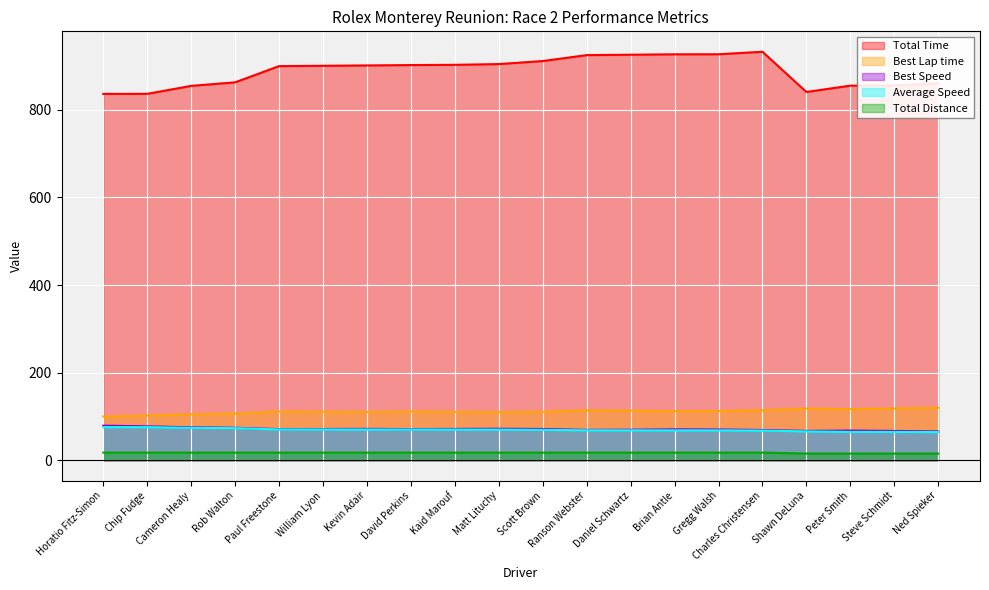

Reading left to right, extract all data points from this chart.

Total Time: 836.1	836.3	854.5	862.6	899.6	900.3	901.2	902.0	902.5	904.3	911.2	924.7	925.6	926.6	926.7	932.4	840.6	855.0	855.5	860.3
Best Lap time: 100.0	102.1	105.0	106.6	111.2	110.9	110.3	111.2	110.5	109.9	110.7	114.0	113.4	112.0	112.5	114.3	117.9	116.6	118.0	120.0
Best Speed: 79.2	77.6	75.5	74.3	71.2	71.4	71.8	71.2	71.7	72.1	71.5	69.5	69.8	70.7	70.4	69.3	67.2	67.9	67.1	66.0
Average Speed: 75.8	75.8	74.2	73.5	70.4	70.4	70.3	70.2	70.2	70.1	69.5	68.5	68.5	68.4	68.4	68.0	66.0	64.8	64.8	64.4
Total Distance: 17.6	17.6	17.6	17.6	17.6	17.6	17.6	17.6	17.6	17.6	17.6	17.6	17.6	17.6	17.6	17.6	15.4	15.4	15.4	15.4